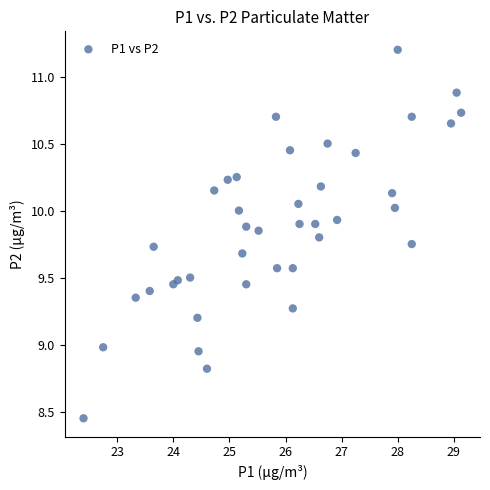

How many points are shown in the scatter plot?

40